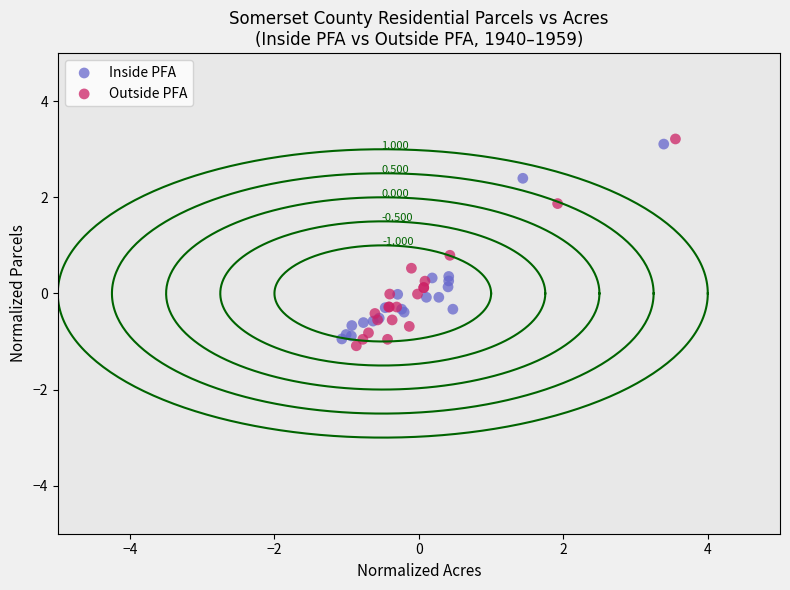

Which series reaches the minimum Y coordinate?

Outside PFA